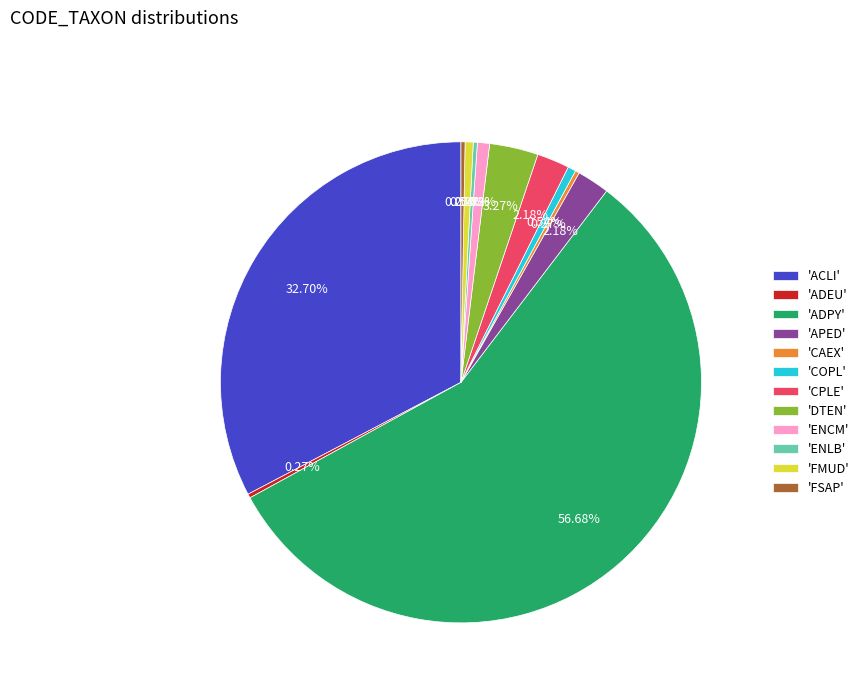

Which slice is the largest?

'ADPY'